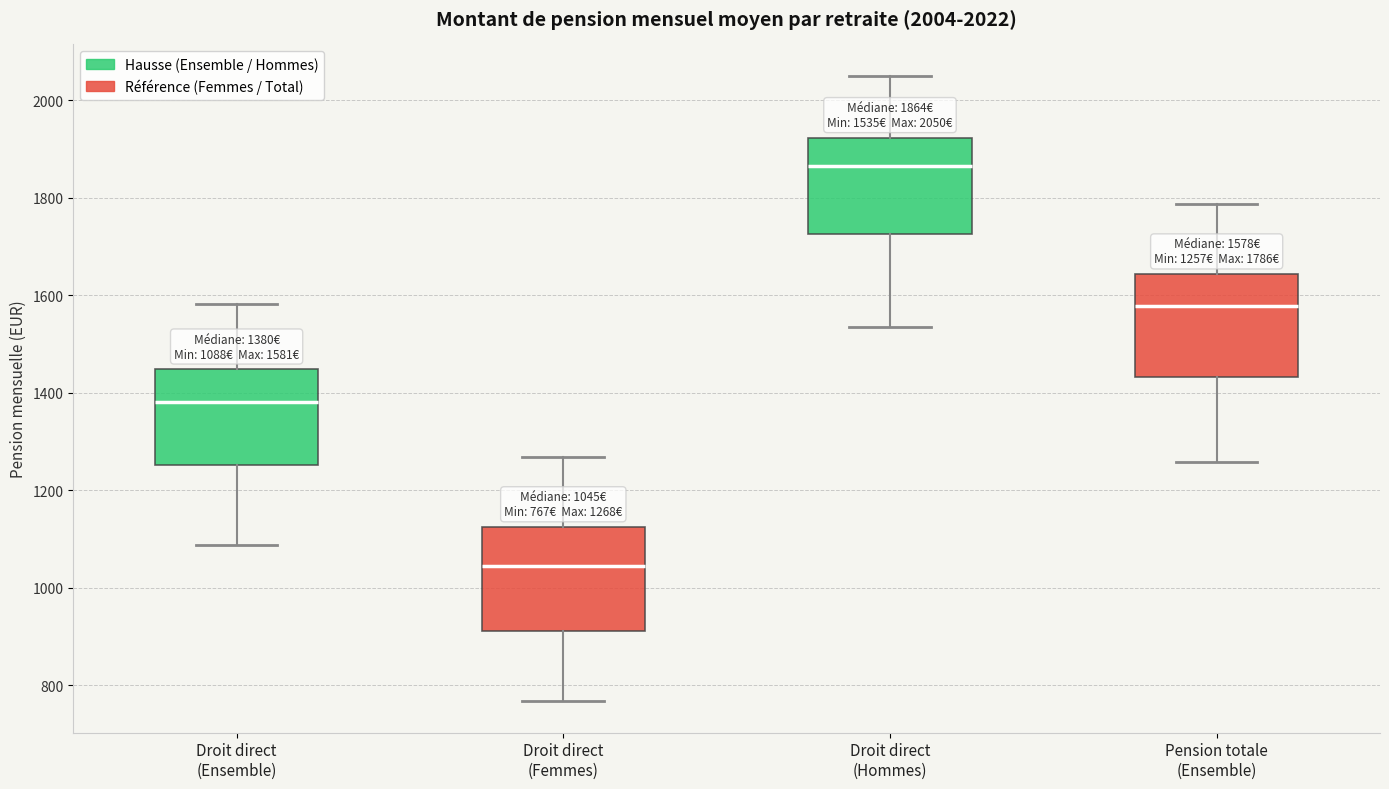

Which box's median line is the lowest?

Droit direct (Femmes)